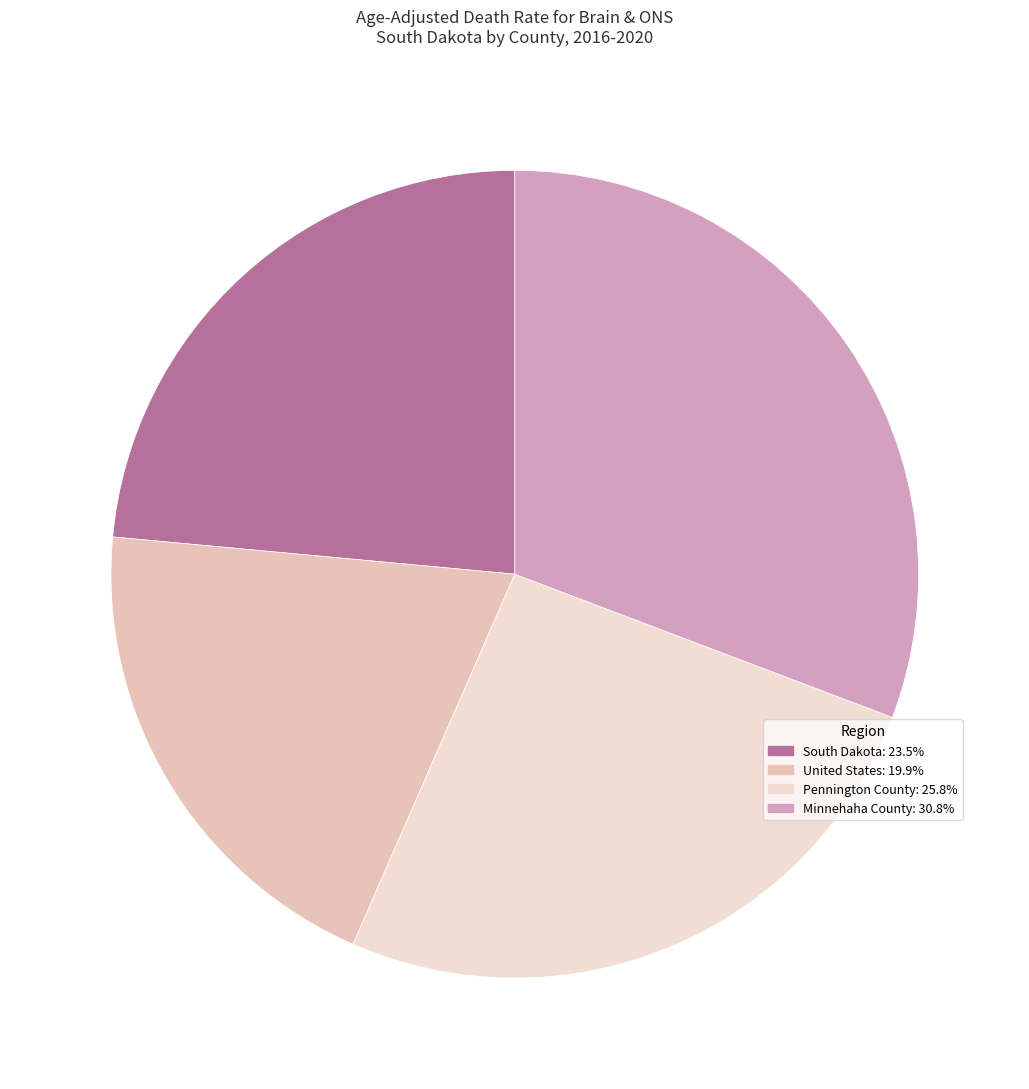

Rank the categories by value from lowest to highest.

United States, South Dakota, Pennington County, Minnehaha County